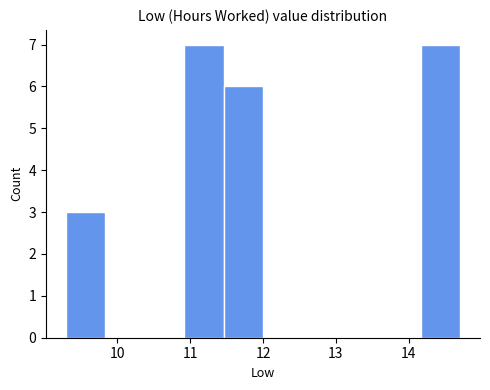

Reading left to right, transcribe this chart: for each bar, give the range it covers on the x-axis and its height. Neither the bar edges nor the heights are printed on the chart, so give them approximately, as read against the axes.

9.3 to 9.8: 3
9.8 to 10.4: 0
10.4 to 10.9: 0
10.9 to 11.5: 7
11.5 to 12.0: 6
12.0 to 12.5: 0
12.5 to 13.1: 0
13.1 to 13.6: 0
13.6 to 14.2: 0
14.2 to 14.7: 7